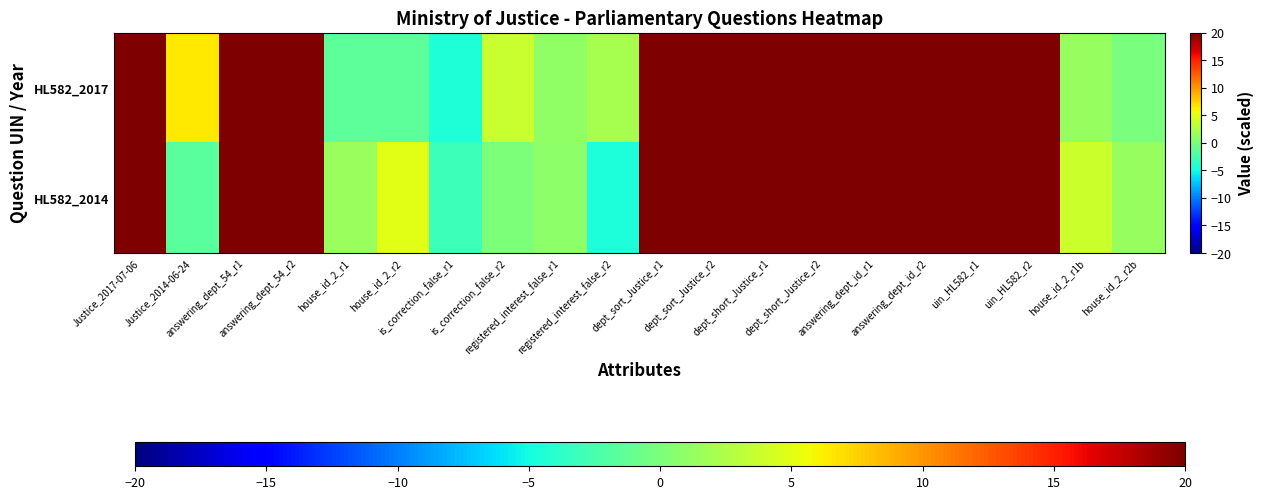

Which series has the widest spread of values?

HL582_2017